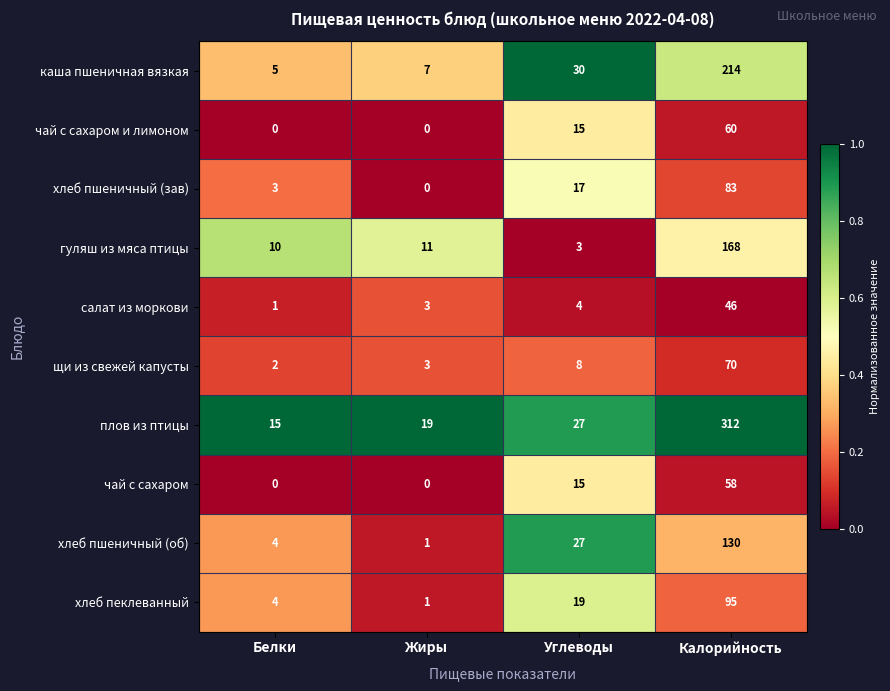

What is the difference between the second highest and second lowest values in the плов из птицы series?

8